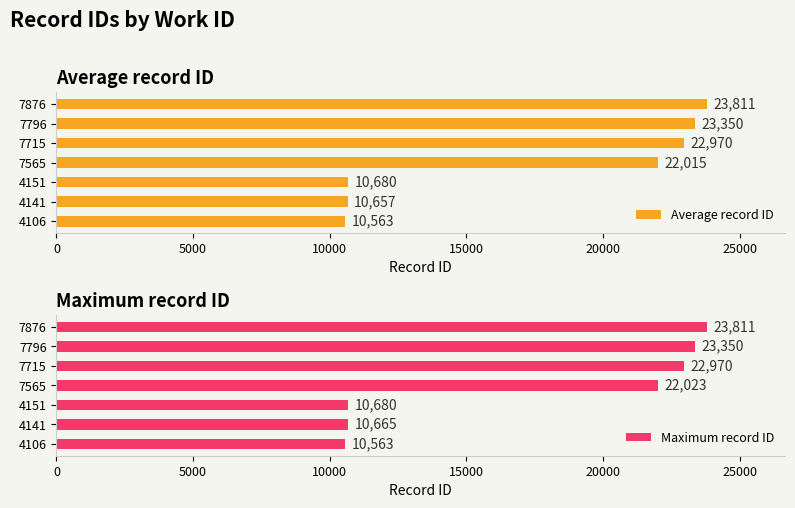

Where is Average record ID nearest to the value 17187?

7565